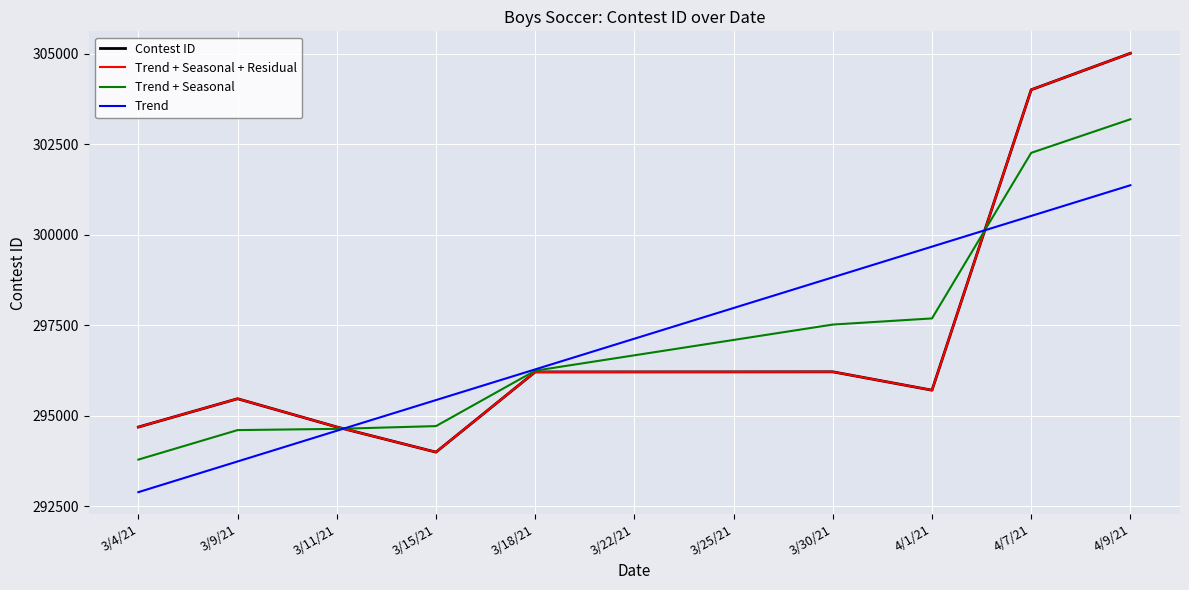

At which category is the sum across all series the highest?

4/9/21